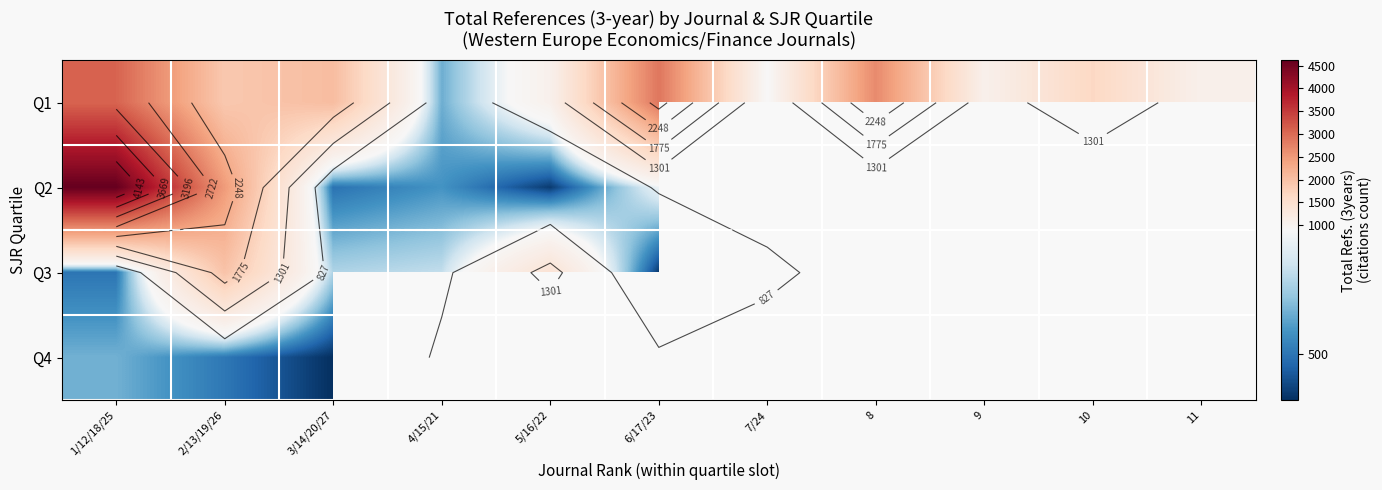

True or false: Q3 has a value of 500.0 at 1/12/18/25.

True